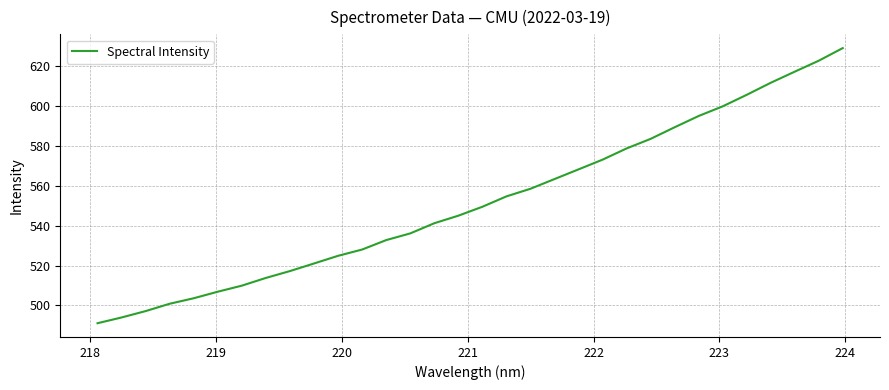

What is the greatest value displayed?

629.0